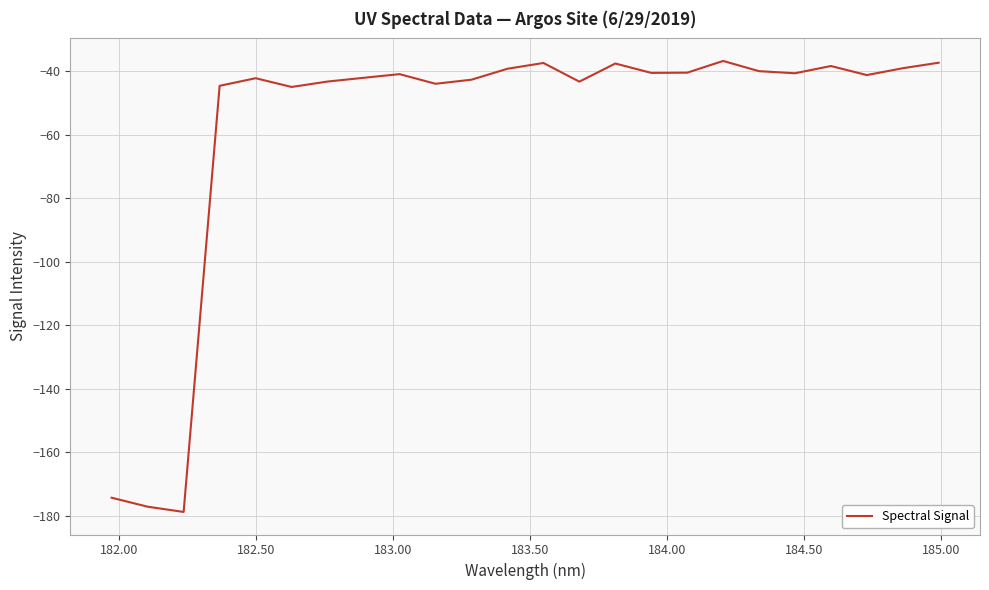

What is the difference between the maximum and minimum values?

142.1